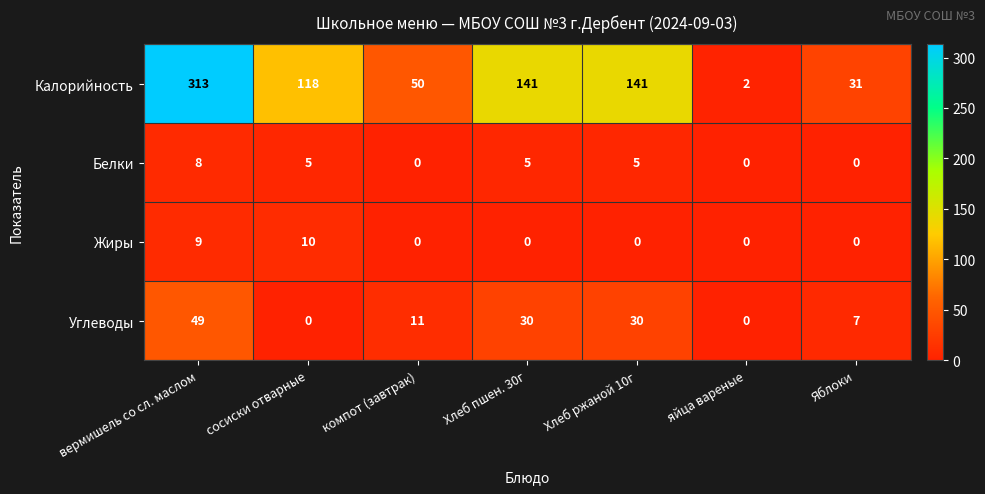

How many data points does each series have?

7